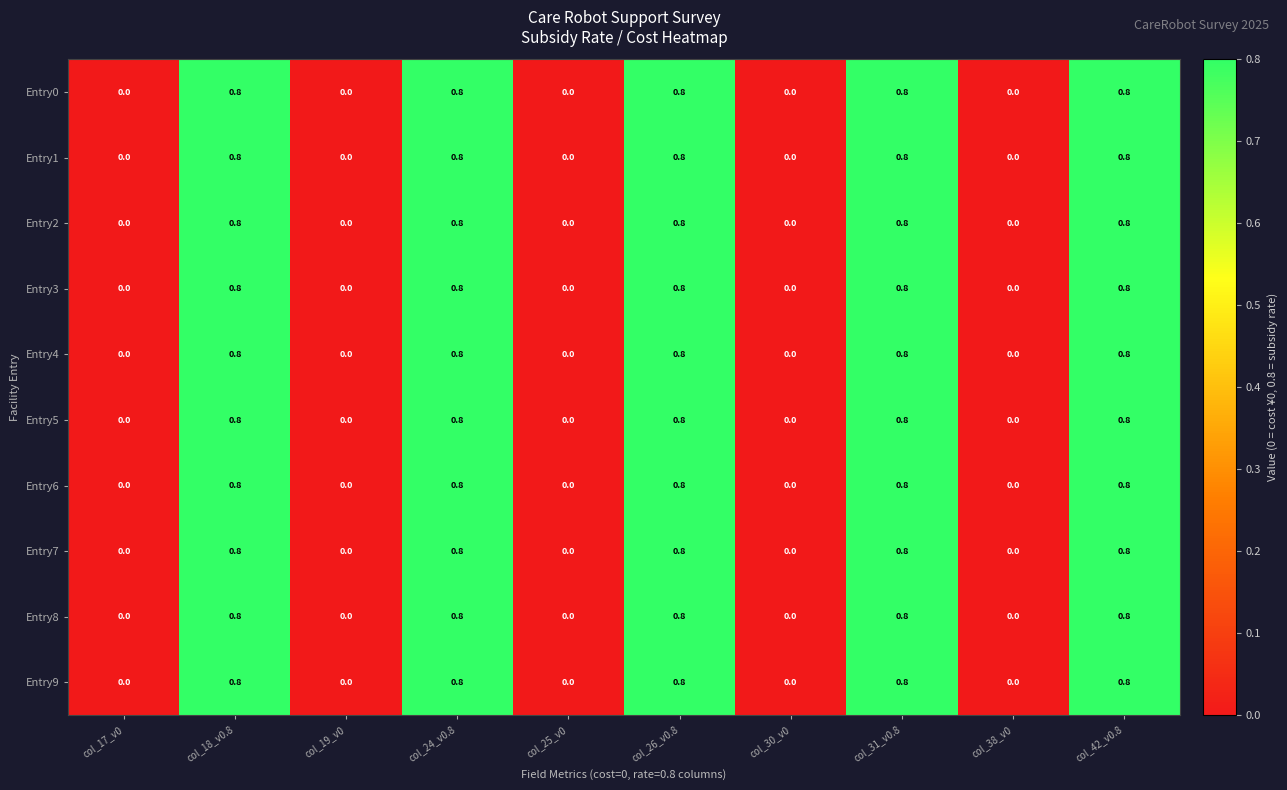

What is the maximum value shown in the chart?

0.8